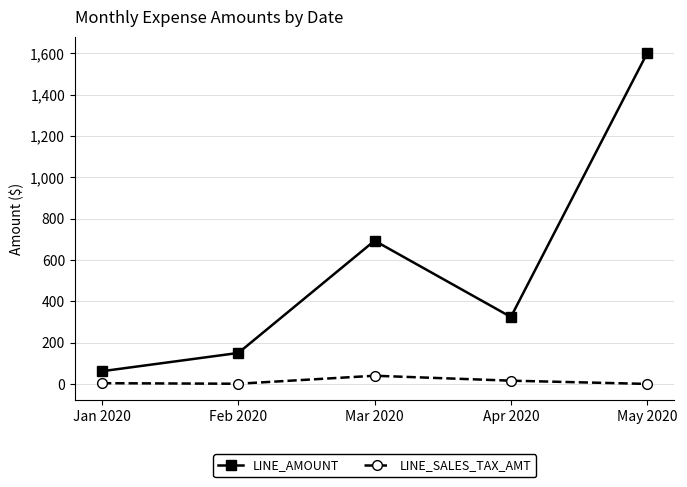

Count the number of categories in the chart.

5